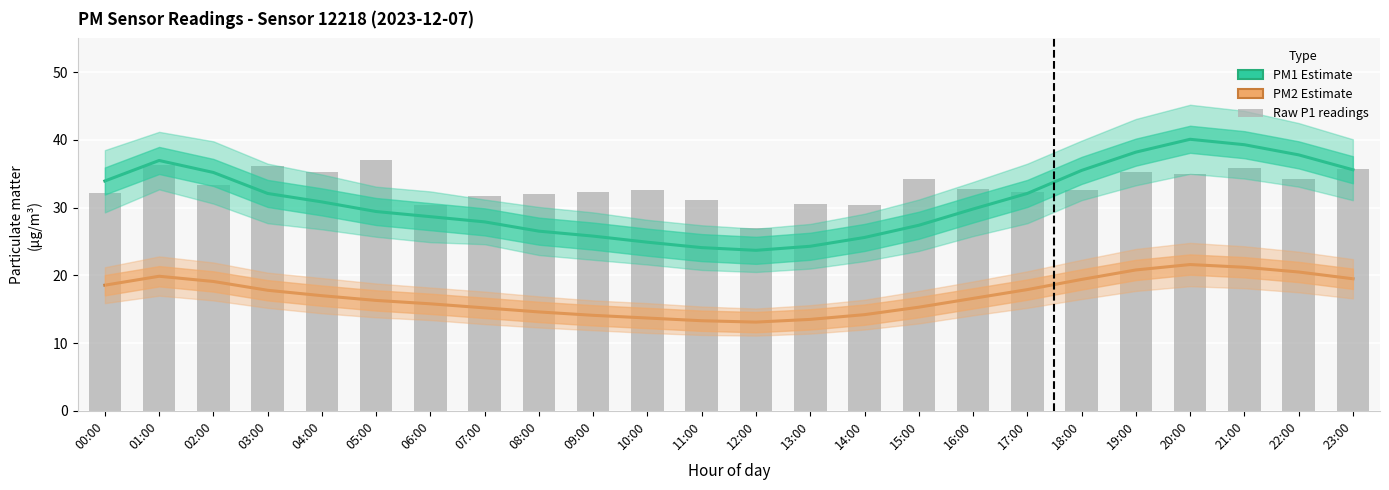

What is the sum of all Raw P1 readings values?

796.4